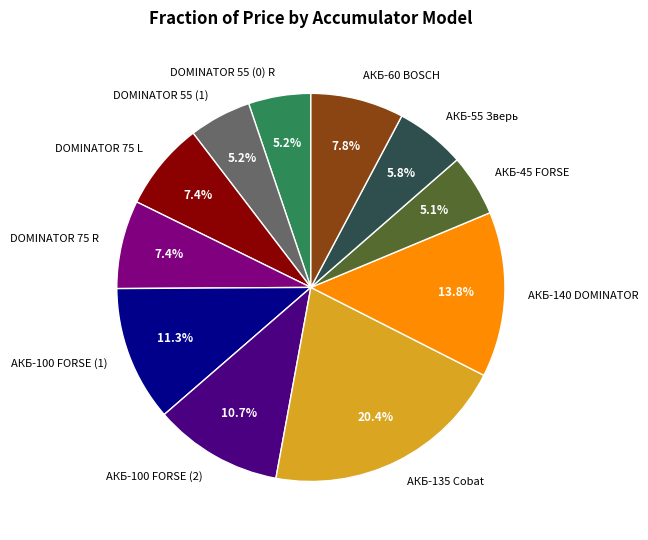

Is there any slice that represents more than half of the pie?

No